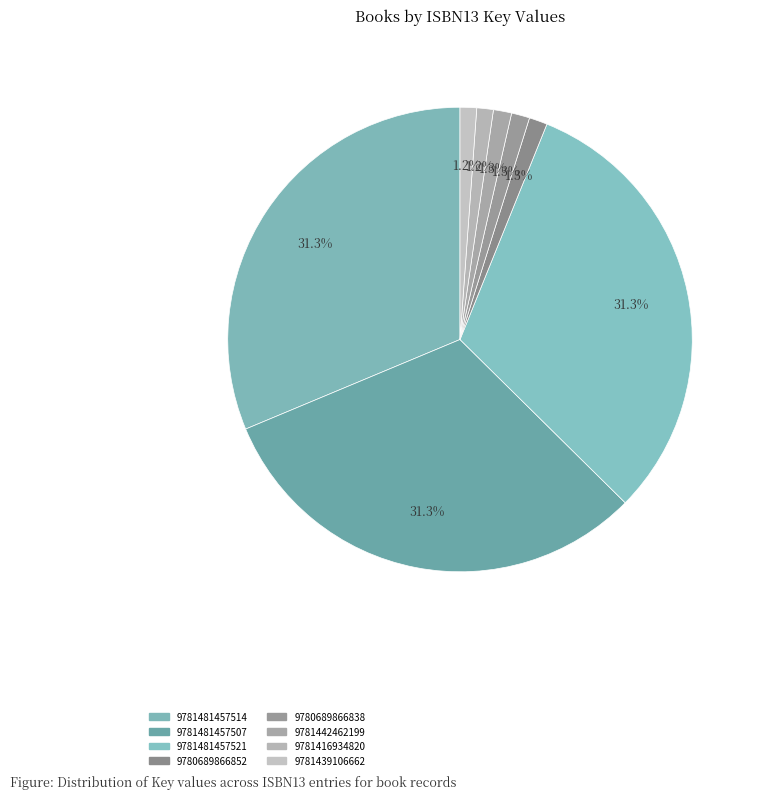

Which slice is the smallest?

9781416934820